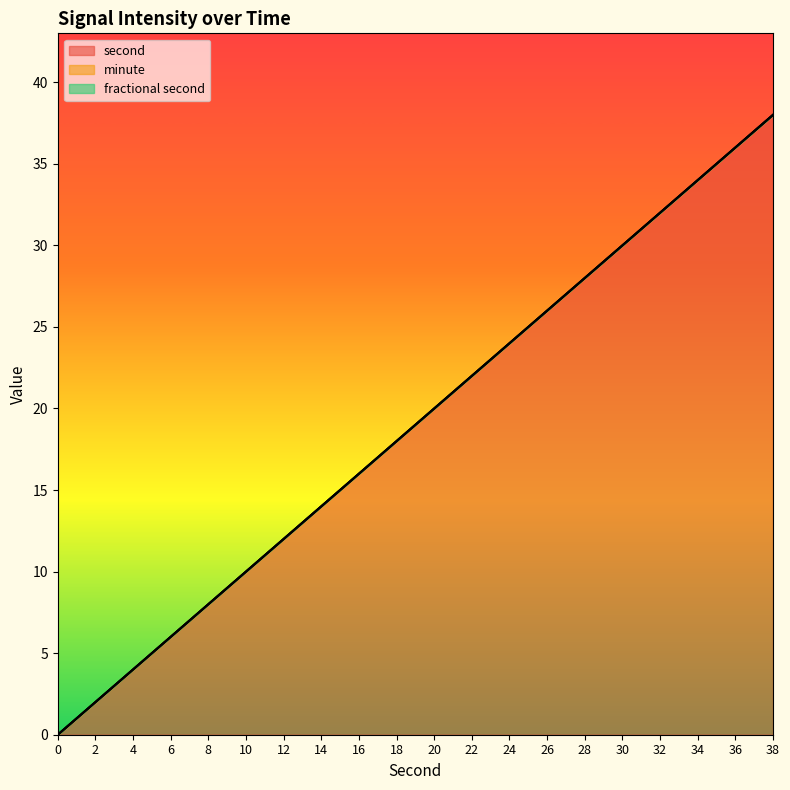

How many lines are shown in the chart?

3